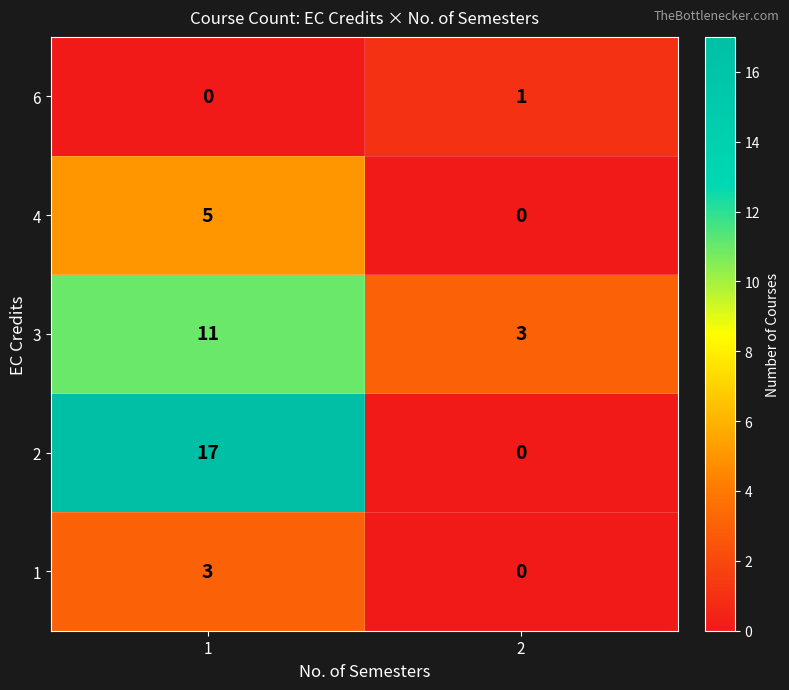

How many values in the 3 series are below 11?

1